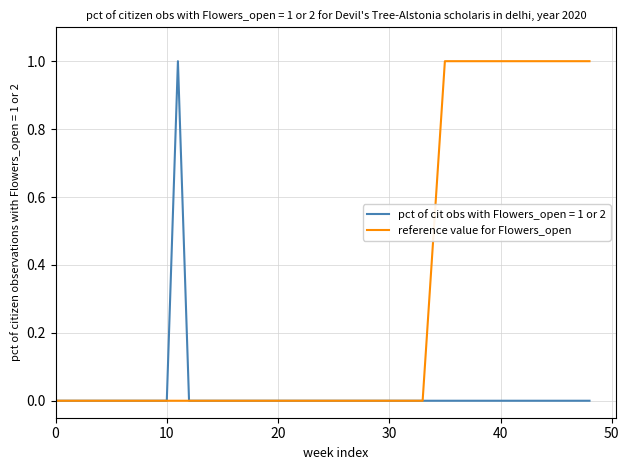

True or false: reference value for Flowers_open has a value of 0 at 30.

True